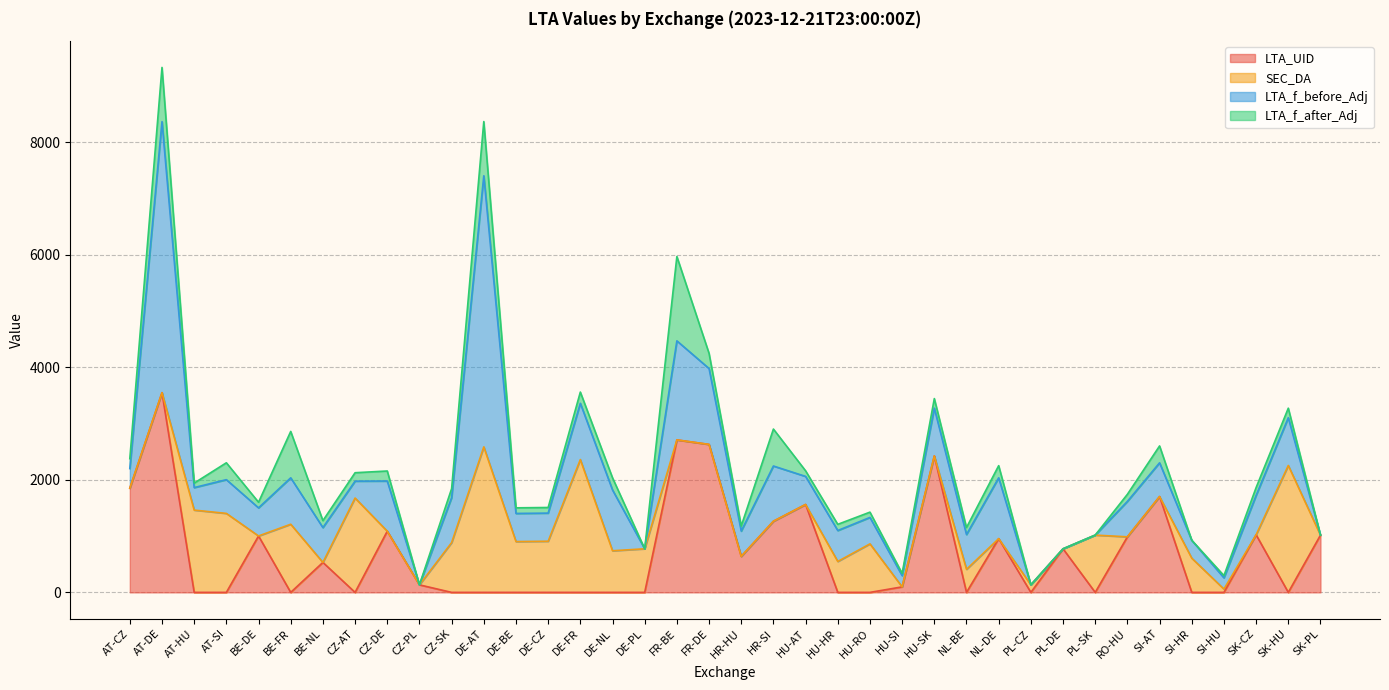

What is the difference between the highest and lowest values at FR-BE?

2711.0